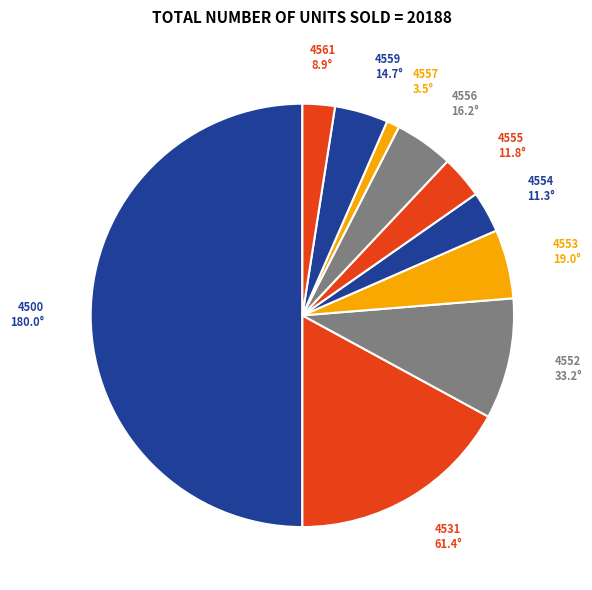

True or false: 4552 accounts for 9% of the total.

True